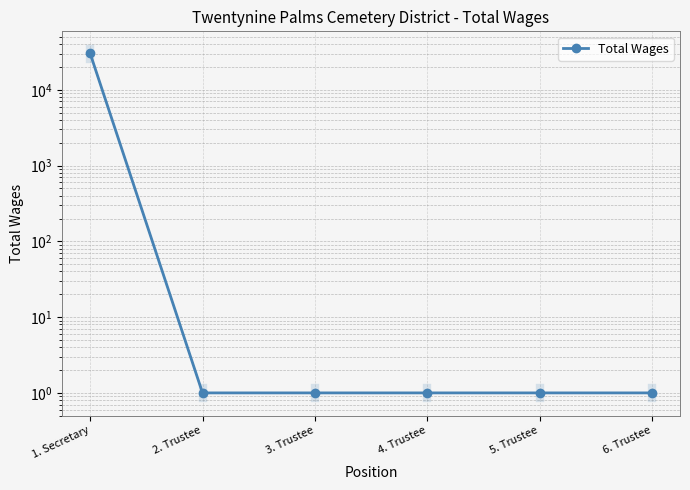

At which label is the value closest to 15085?

1. Secretary